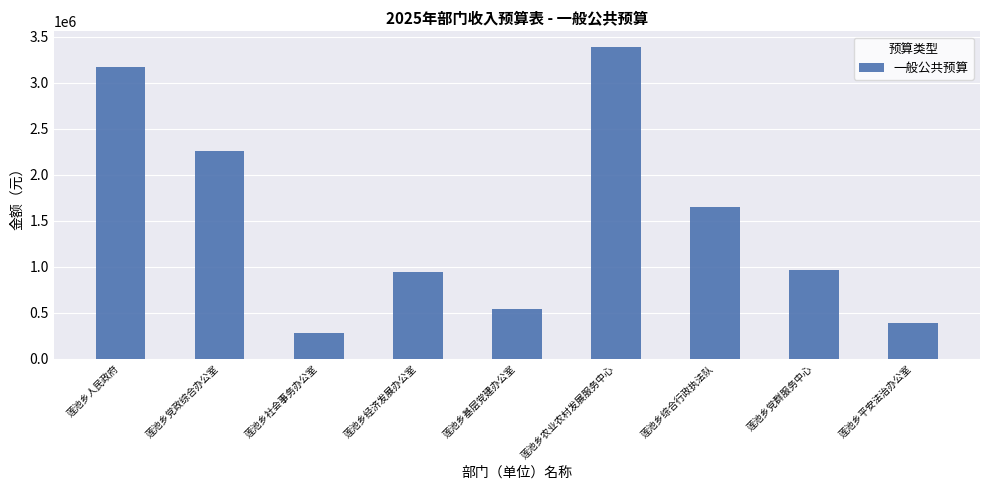

The value at 莲池乡人民政府 is 2222028.3. True or false?

False